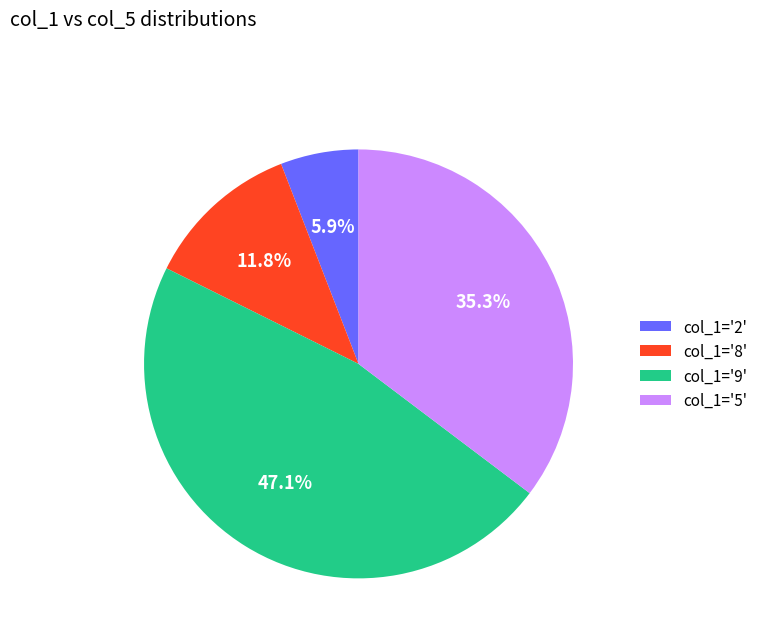

What is the largest slice in the pie chart?

col_1='9'